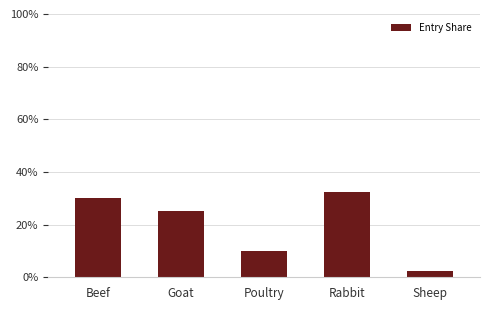

True or false: the data shows 14.5 at Rabbit.

False